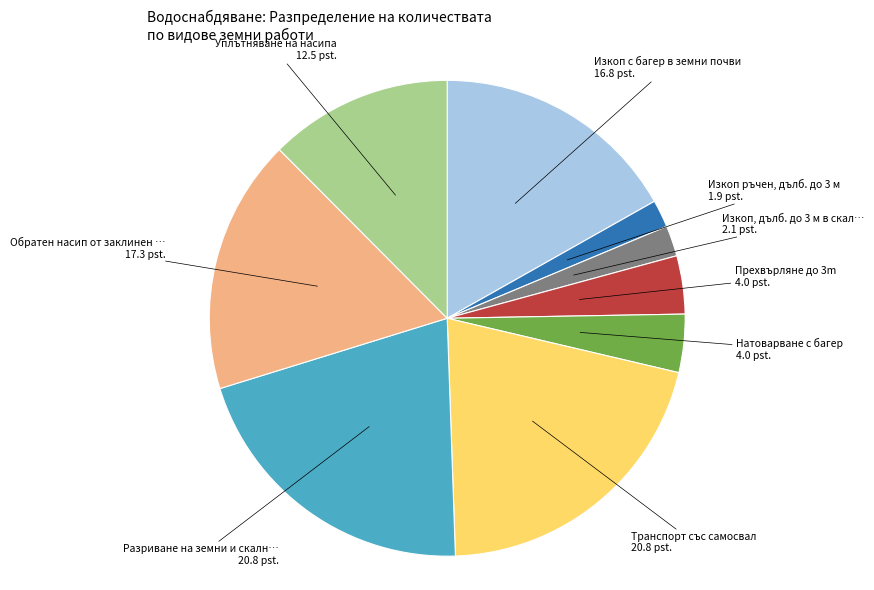

Is there a majority slice in this chart?

No